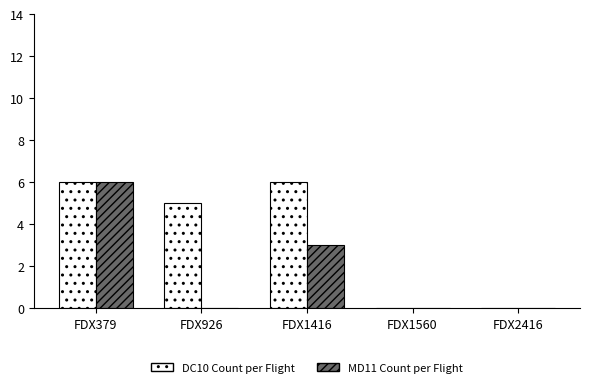

What is the total value across all series at FDX1416?

9